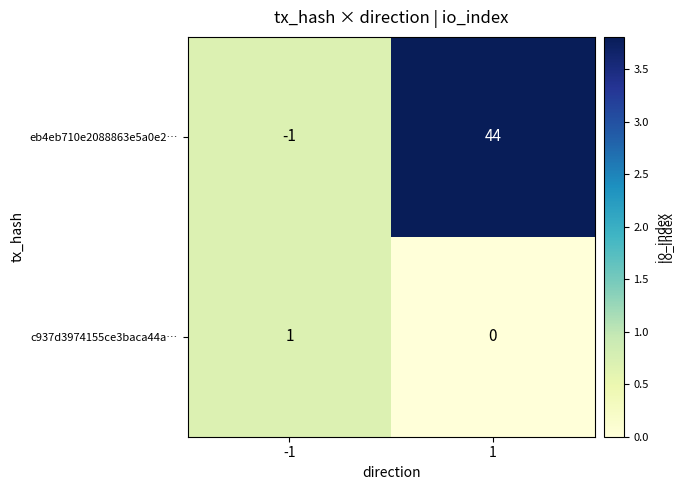

How many data points in eb4eb710e2088863e5a0e2… are less than 44?

1